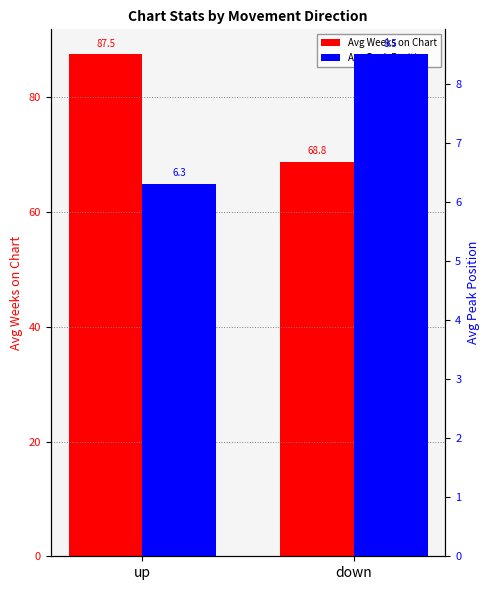

Count the Avg Peak Position values in the range 6 to 8.

1